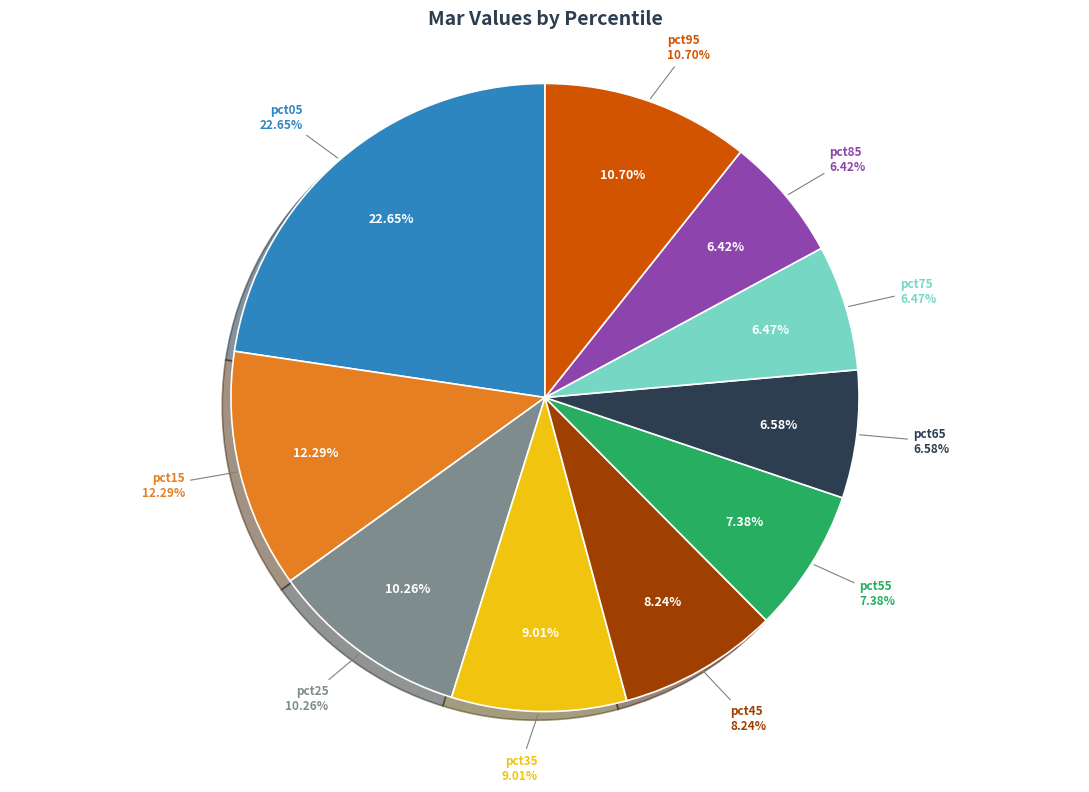

Which slice is the largest?

pct05